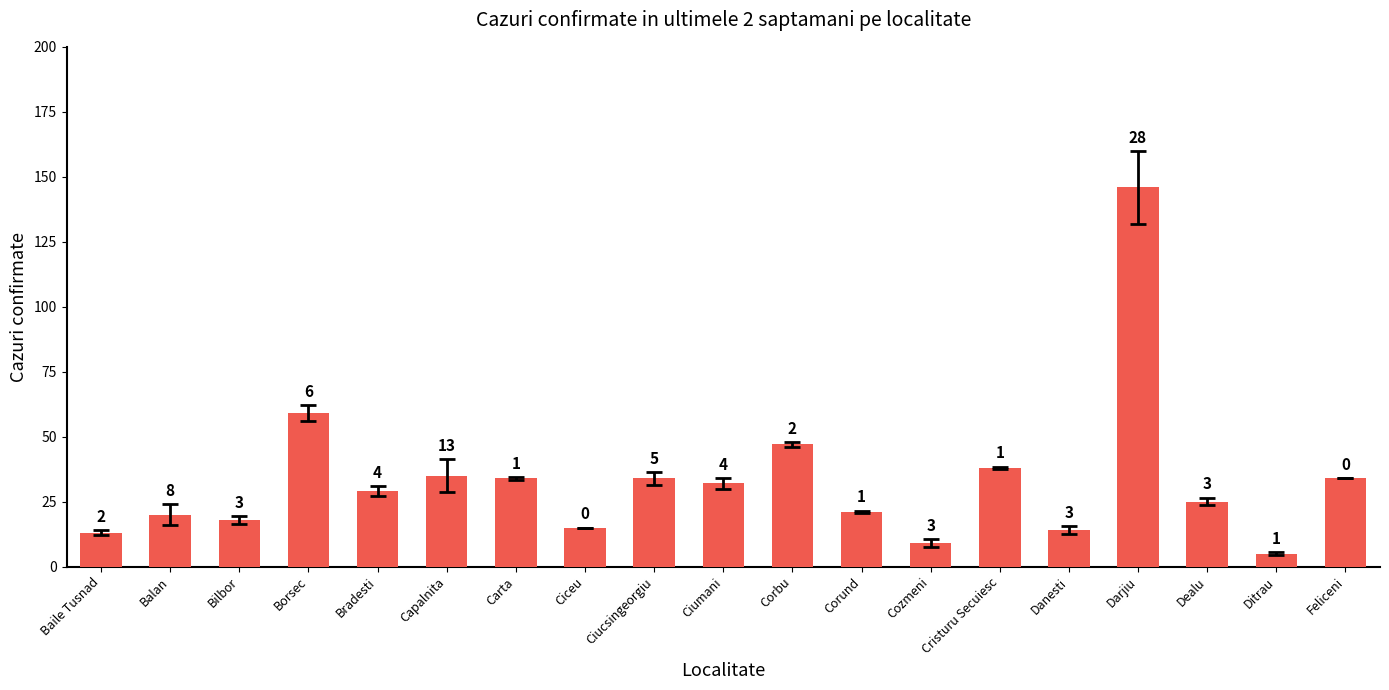

How many bars are there in total?

19